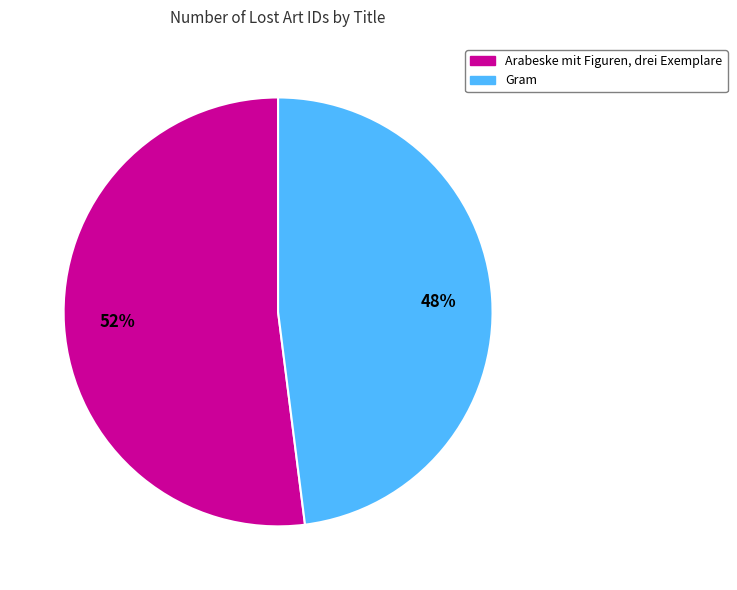

Rank the categories by value from highest to lowest.

Arabeske mit Figuren, drei Exemplare, Gram